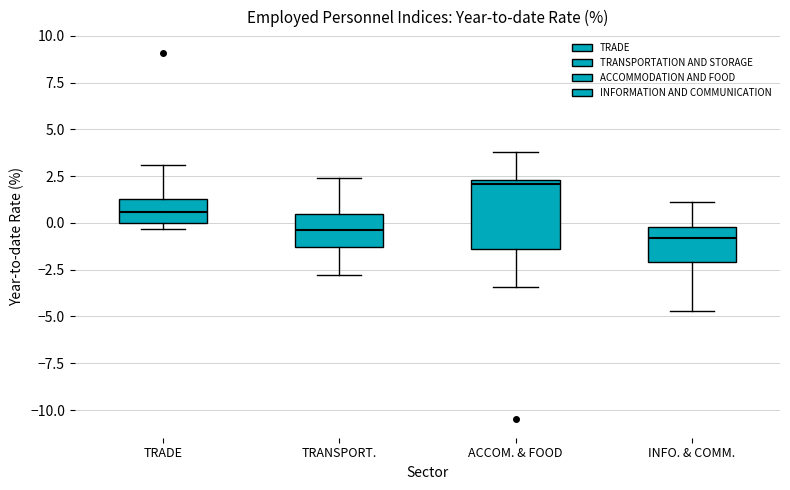

Comparing the boxes themselves (not the whiskers), which one is the tallest?

ACCOM. & FOOD